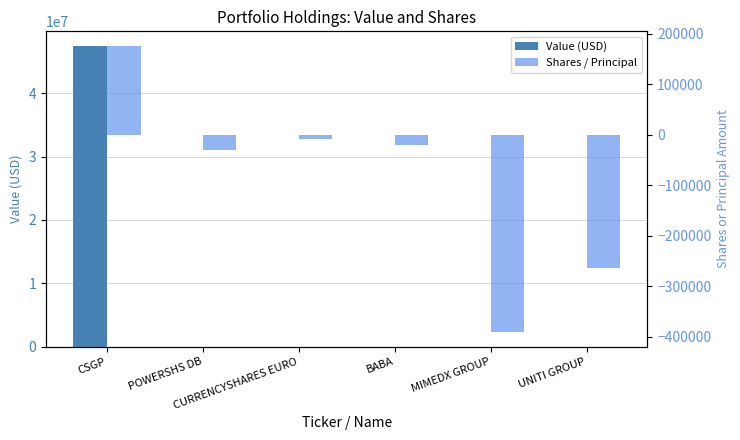

How many bars are there in total?

12